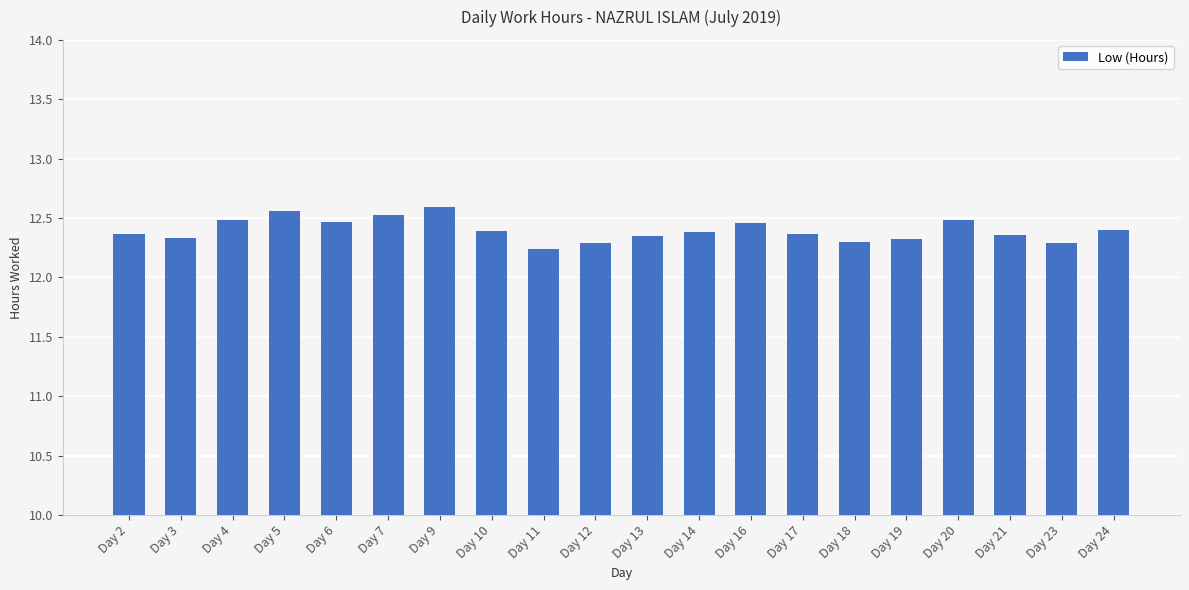

Where is the data nearest to the value 12?

Day 11